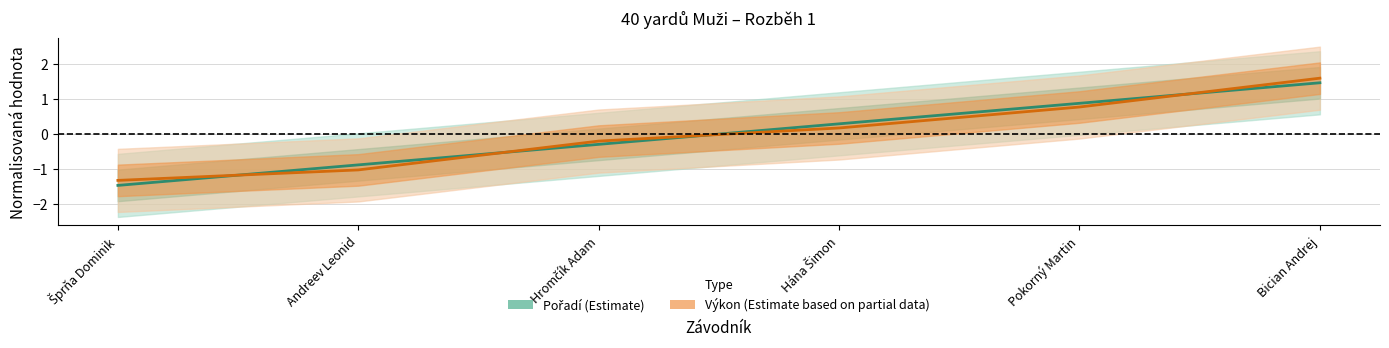

Which series has the largest total across all categories?

Výkon (Estimate based on partial data)